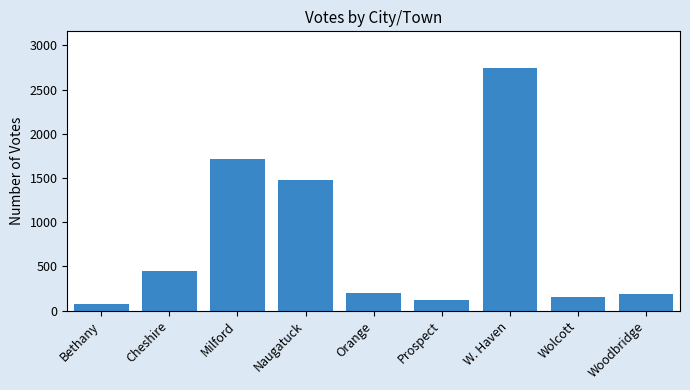

True or false: the data shows 72 at Bethany.

True